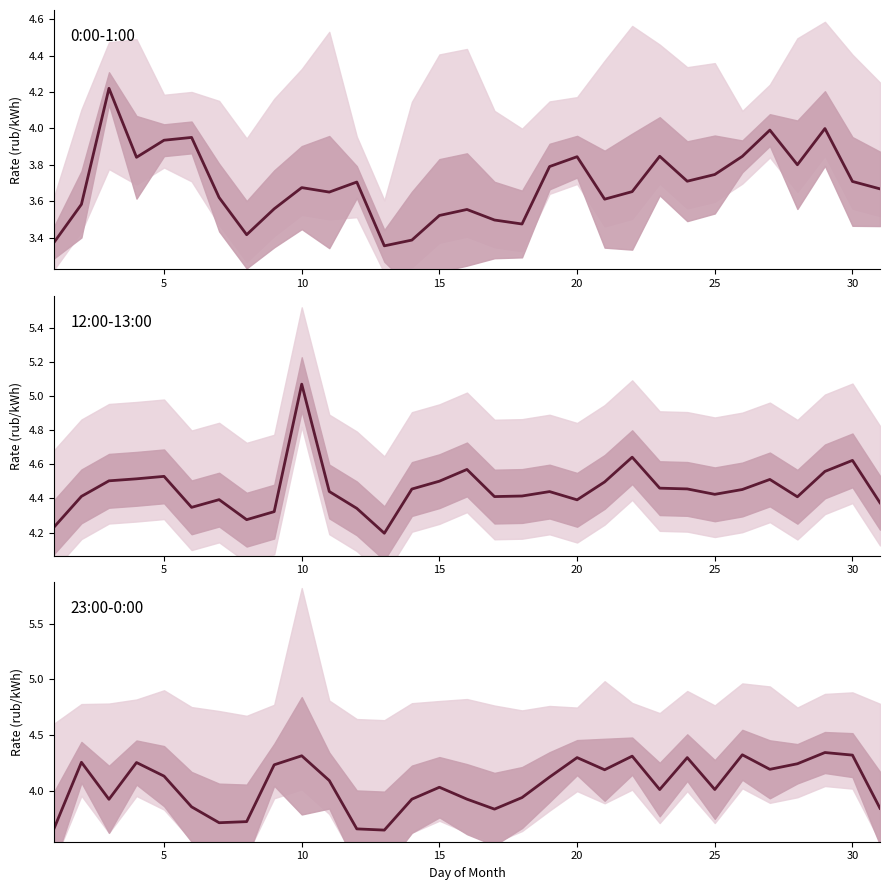

True or false: 0:00-1:00 and 12:00-13:00 intersect in this chart.

False